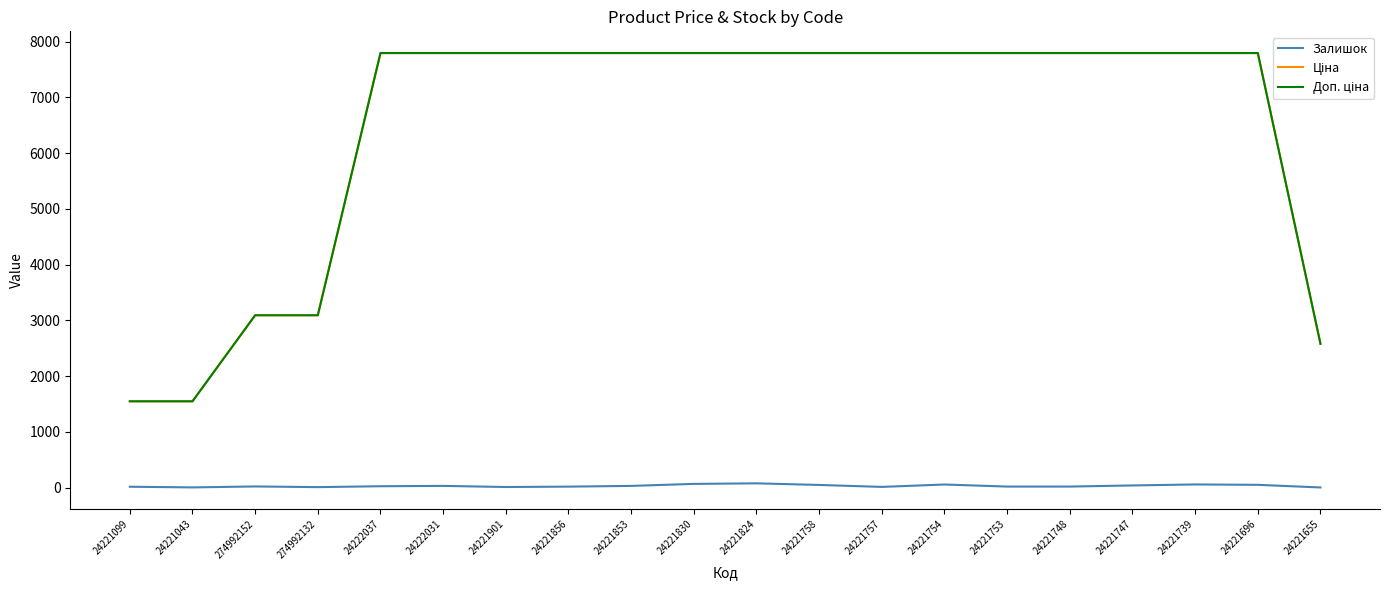

What is the label of the 6th point from the left?

24222031